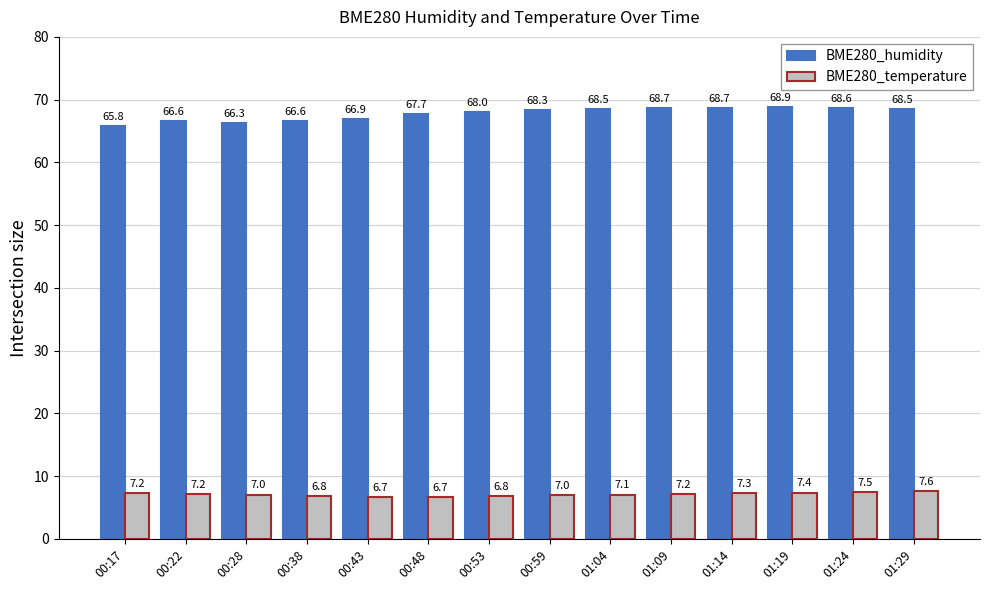

What is the highest value of the BME280_humidity series?

68.9